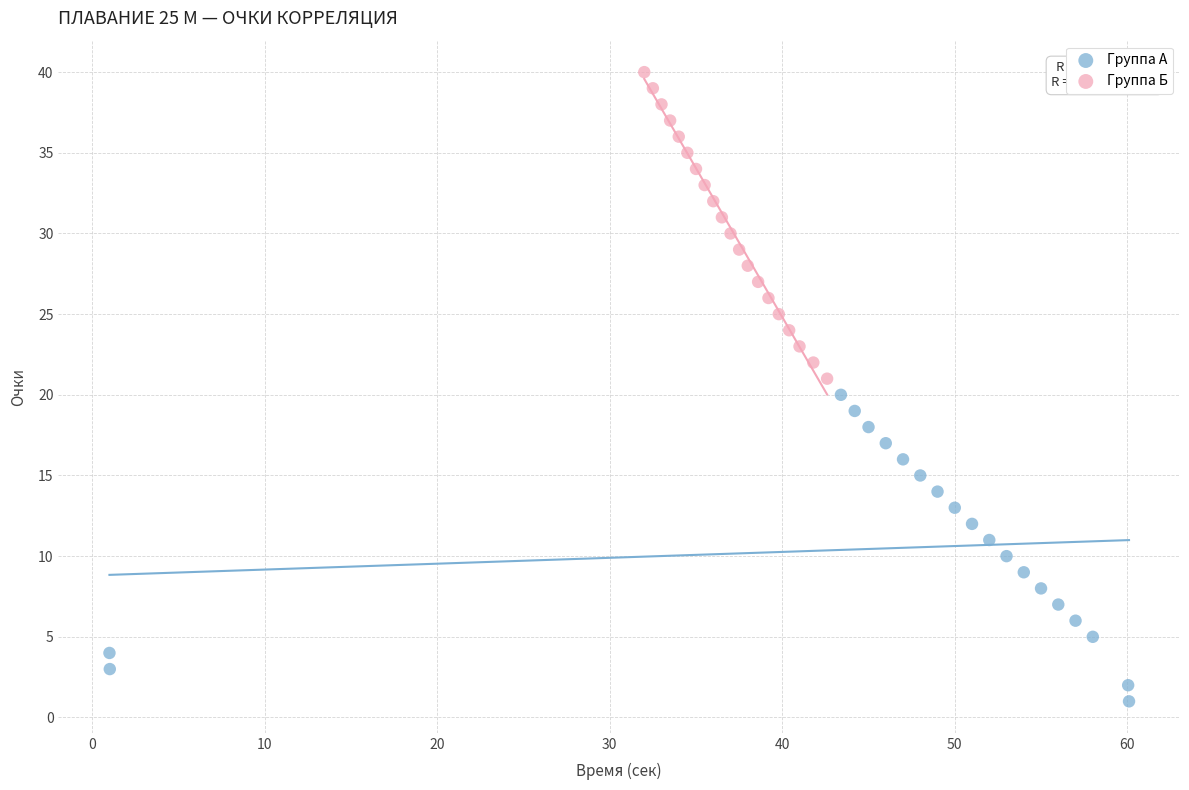

Which series contains the highest Y value?

Группа Б